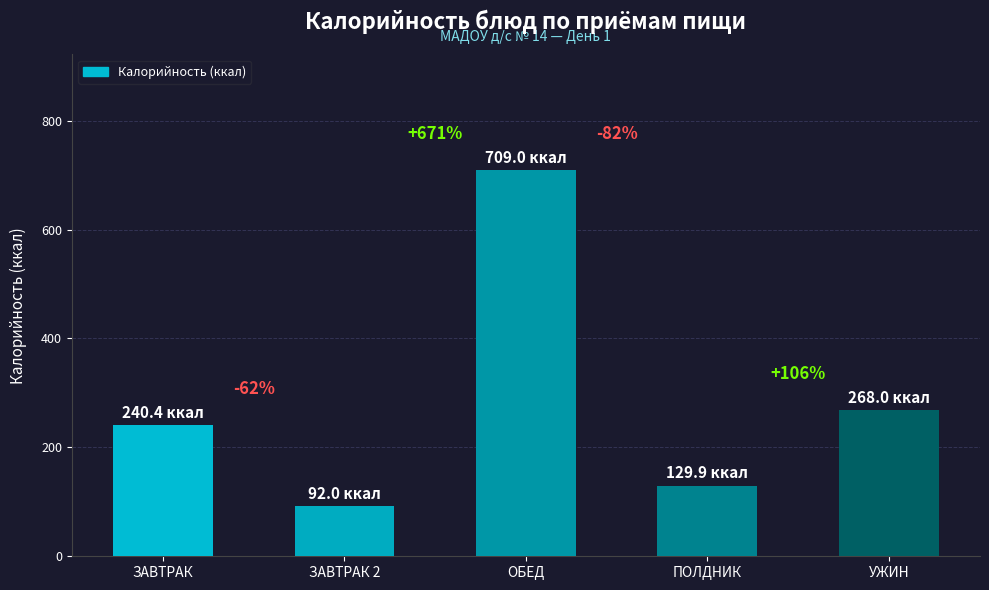

Does the chart contain any negative values?

No